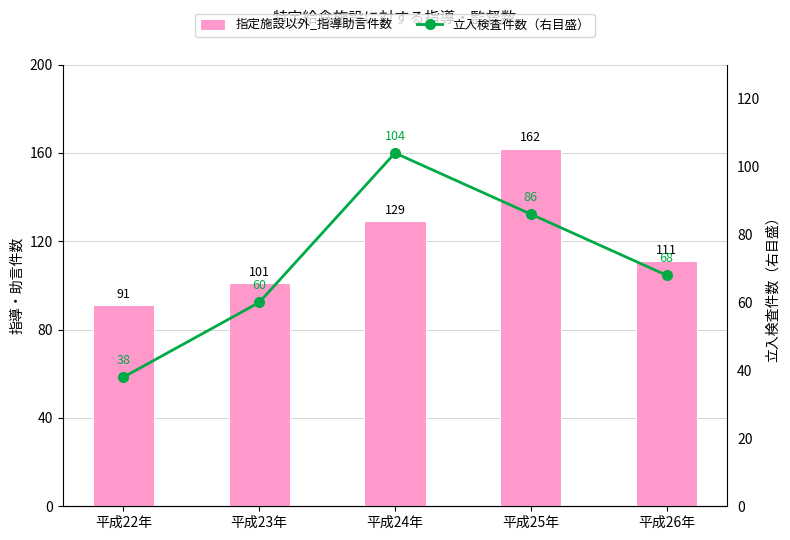

How many series are shown in this chart?

2